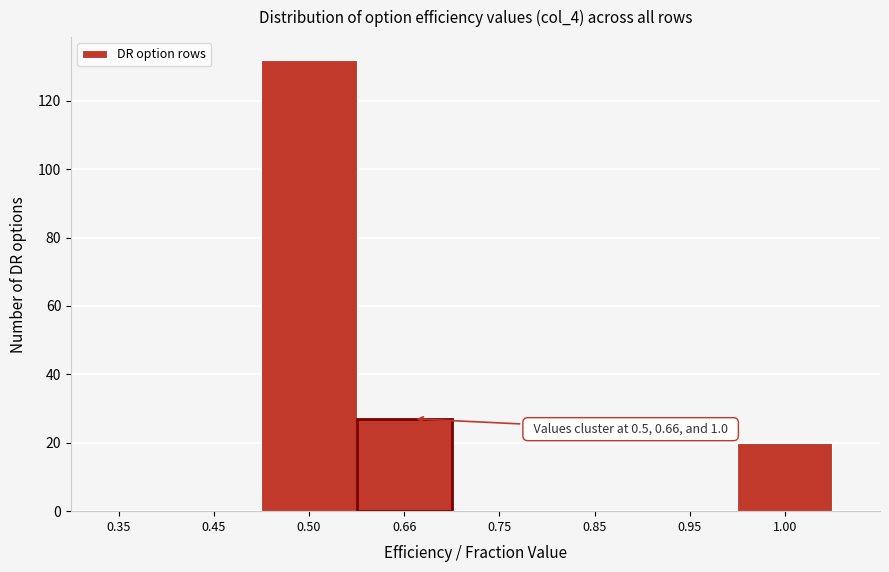

Reading left to right, extract all data points from this chart.

0.35=0	0.45=0	0.50=132	0.66=27	0.75=0	0.85=0	0.95=0	1.00=20